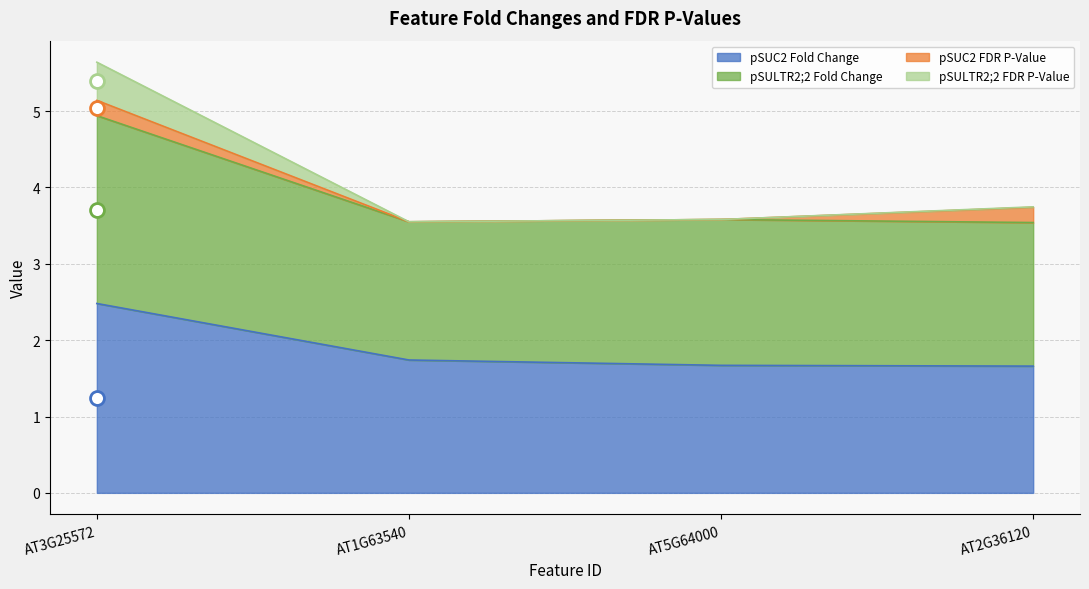

True or false: pSUC2 Fold Change and pSULTR2;2 FDR P-Value intersect in this chart.

False